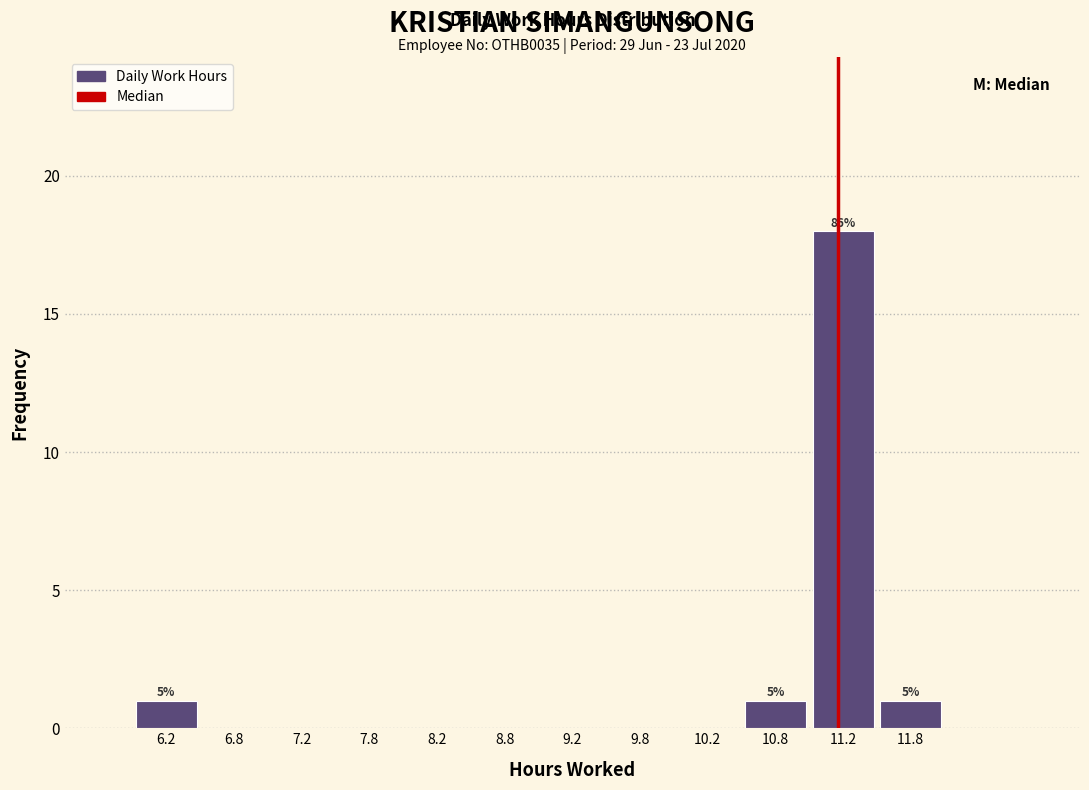

Over which range of the x-axis is the bar tallest?

11.0 to 11.5